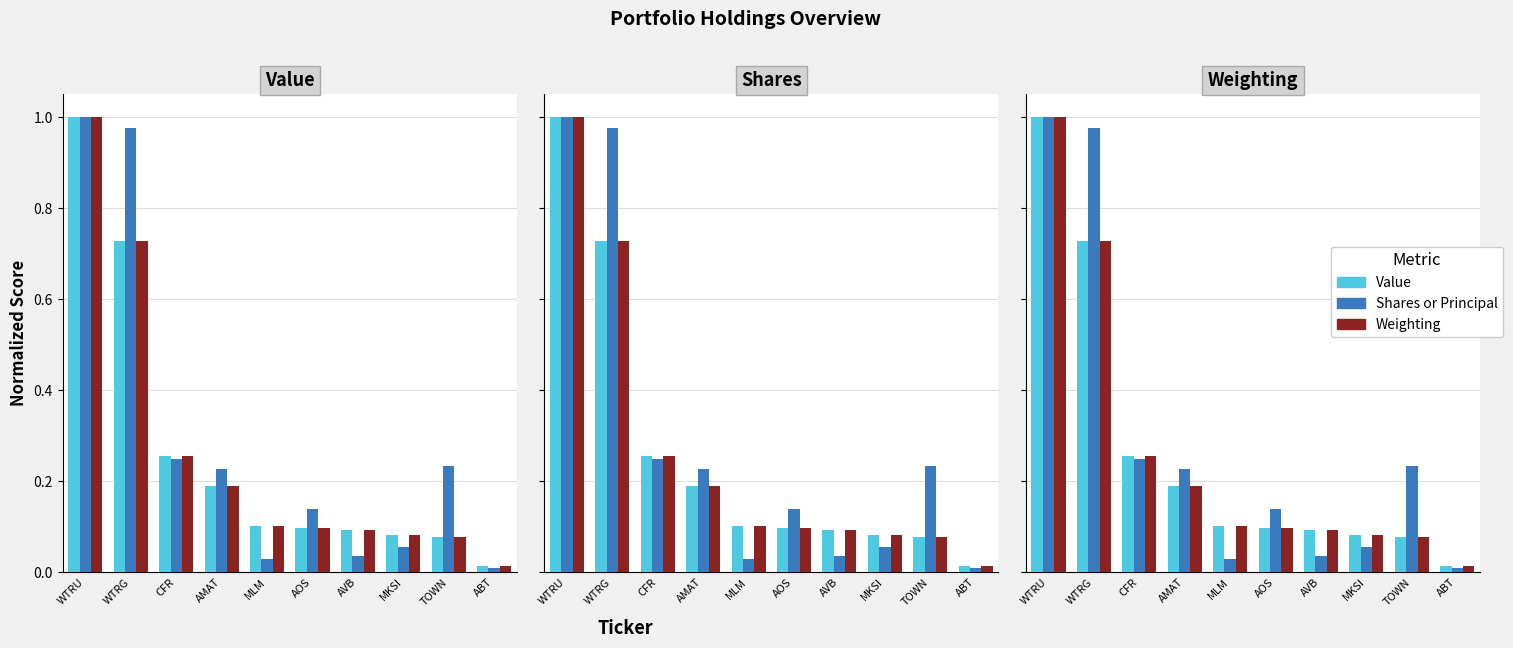

What is the difference between the maximum and minimum values in the Shares or principal amount series?

1.0